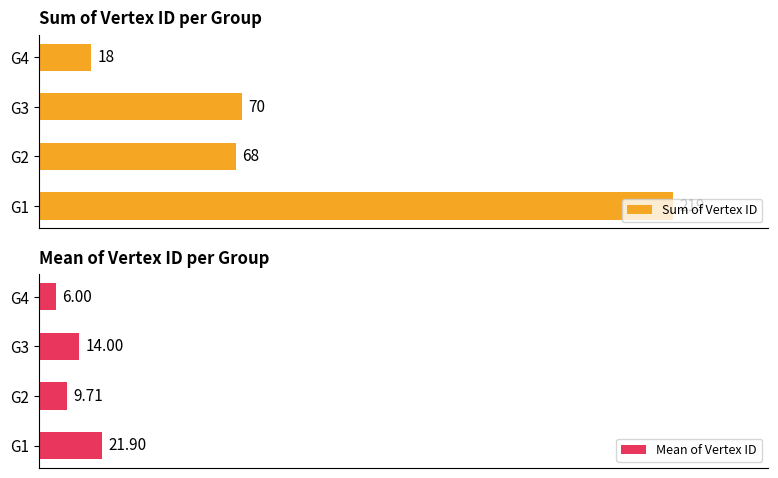

Rank the series by their maximum value, from lowest to highest.

Mean of Vertex ID, Sum of Vertex ID